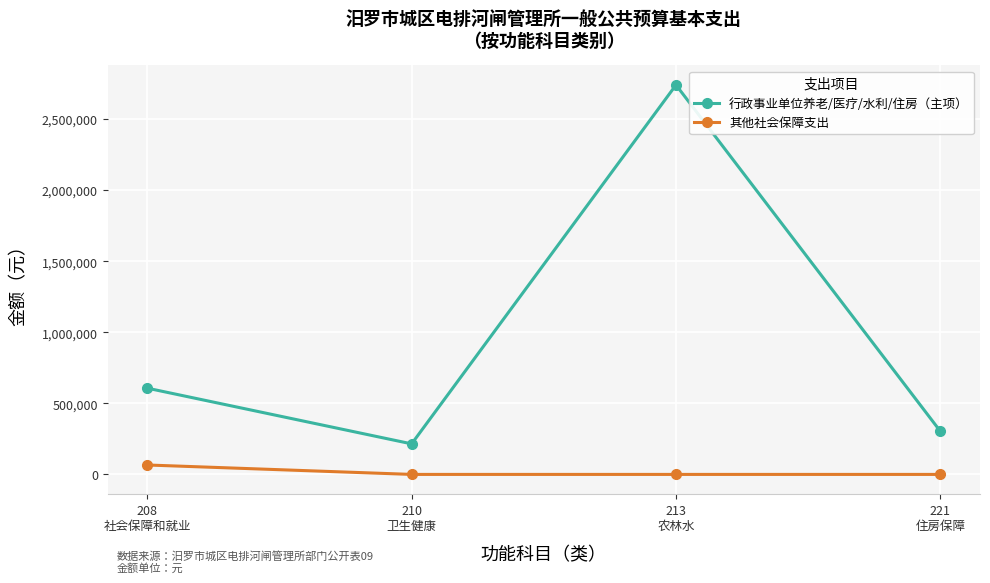

Read the 行政事业单位养老/医疗/水利/住房（主项） value at 210
卫生健康.

214916.0